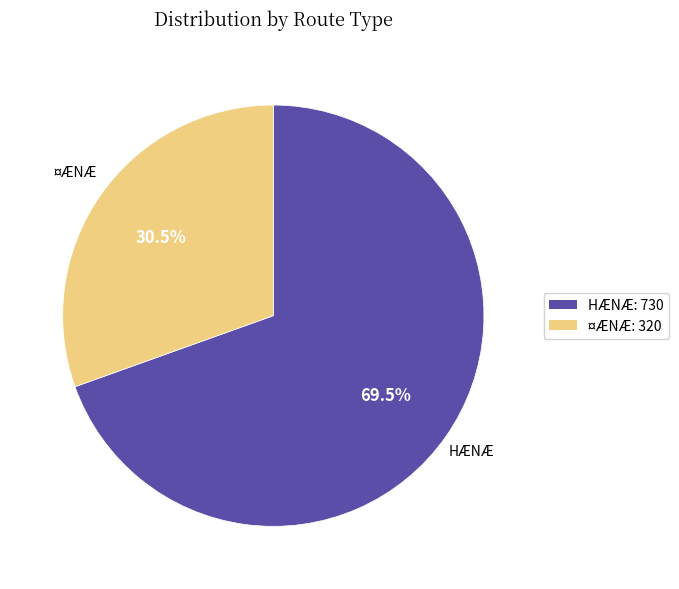

What is the ratio of the value at ¤ÆNÆ: 320 to the value at HÆNÆ: 730?

0.4